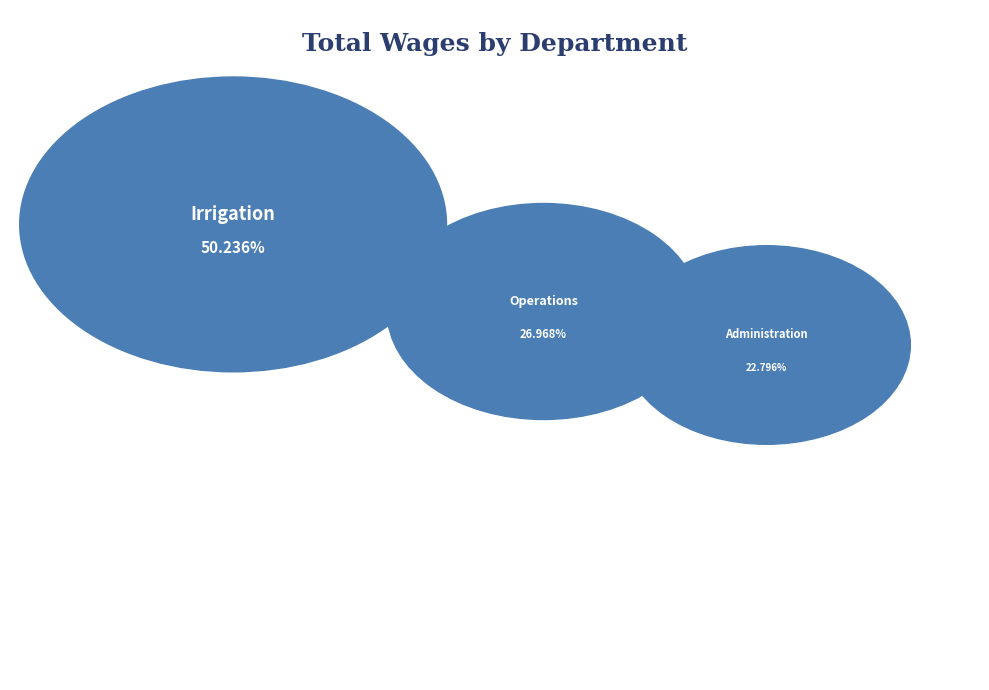

Count the number of slices in the pie.

3